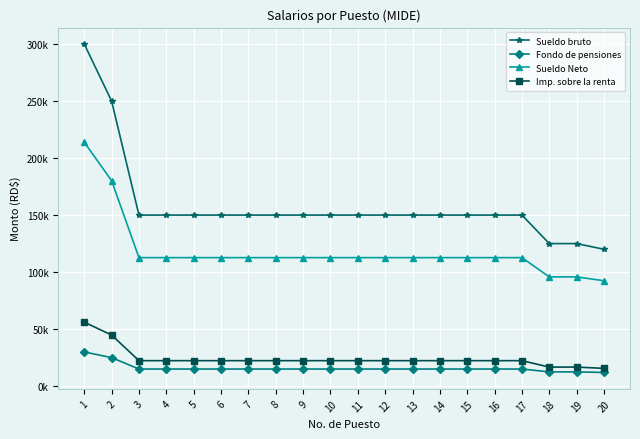

True or false: Sueldo bruto has more than 2 interior local peaks.

False